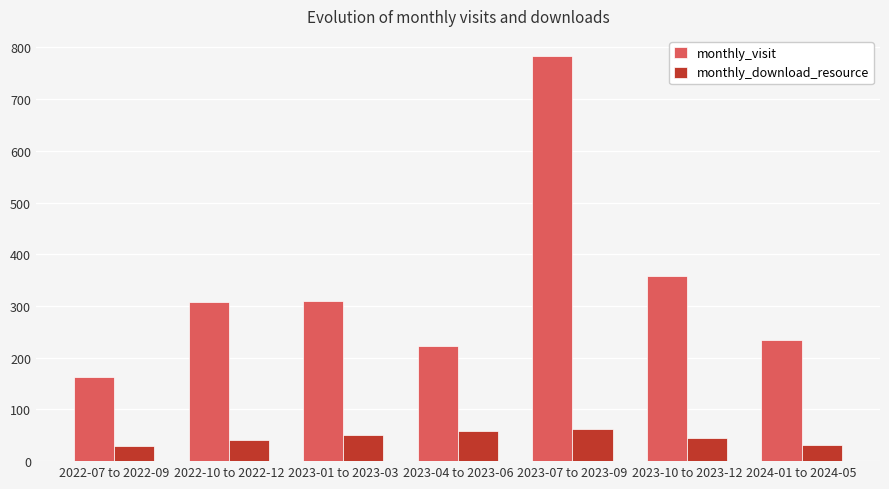

Are the bars grouped side by side (vs. stacked)?

Yes